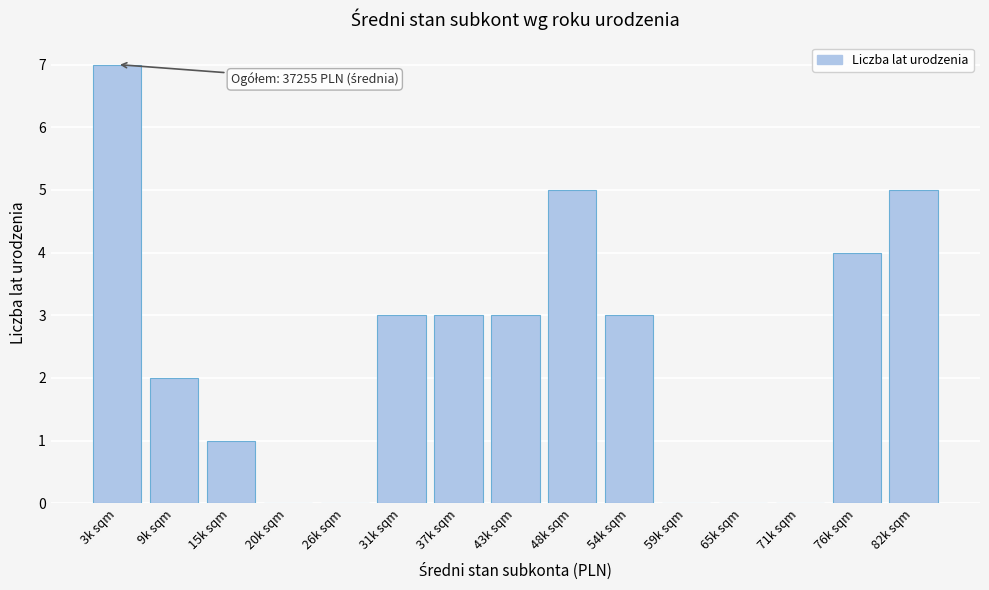

Reading left to right, list all the values displayed in this chart.

3k sqm=7	9k sqm=2	15k sqm=1	20k sqm=0	26k sqm=0	31k sqm=3	37k sqm=3	43k sqm=3	48k sqm=5	54k sqm=3	59k sqm=0	65k sqm=0	71k sqm=0	76k sqm=4	82k sqm=5